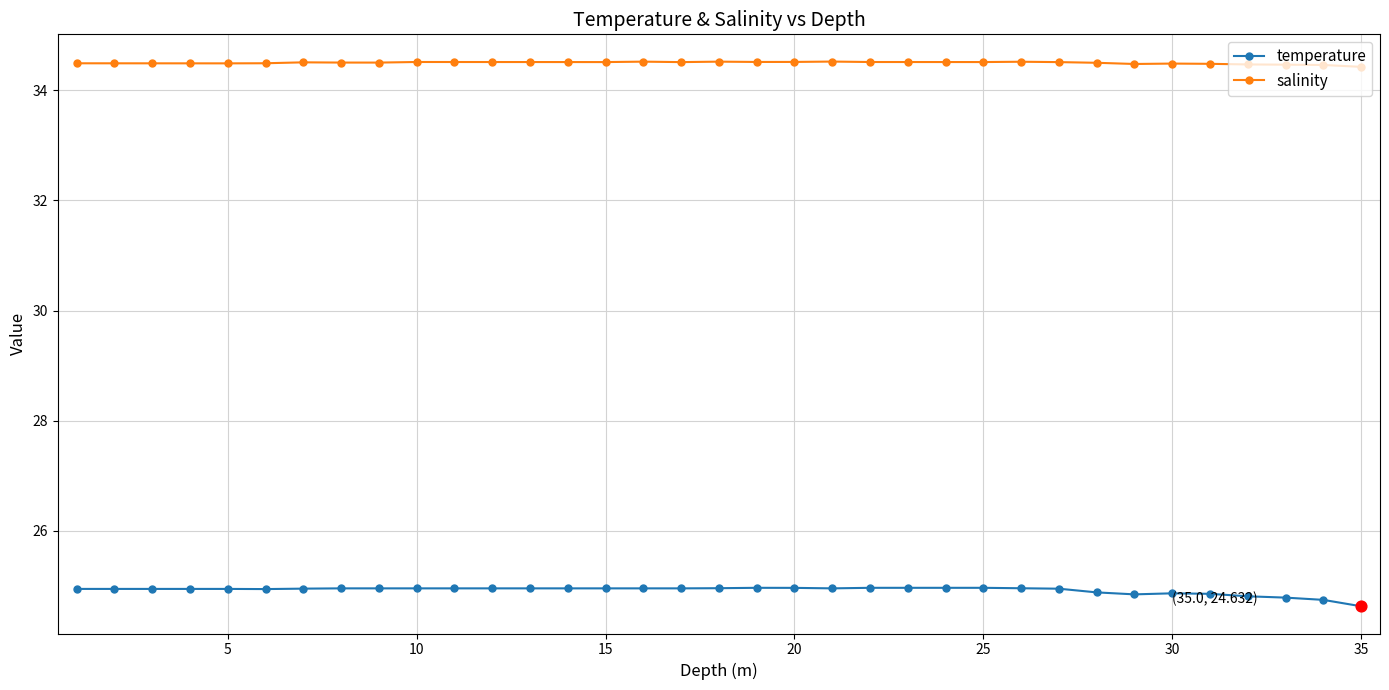

True or false: salinity has more than 0 points higher than both neighbors.

True